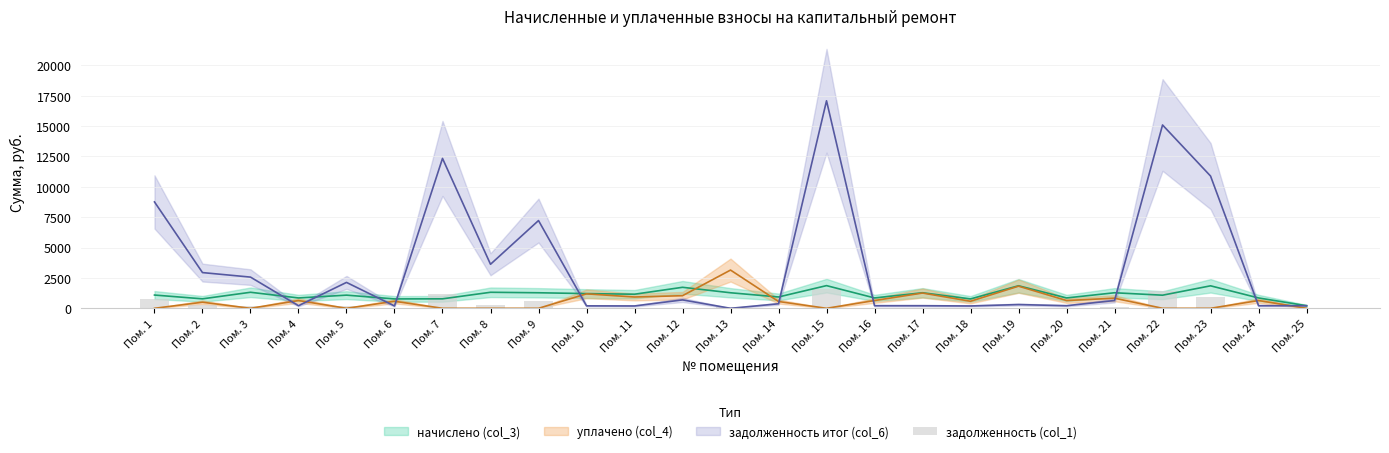

How many bars are there in total?

25